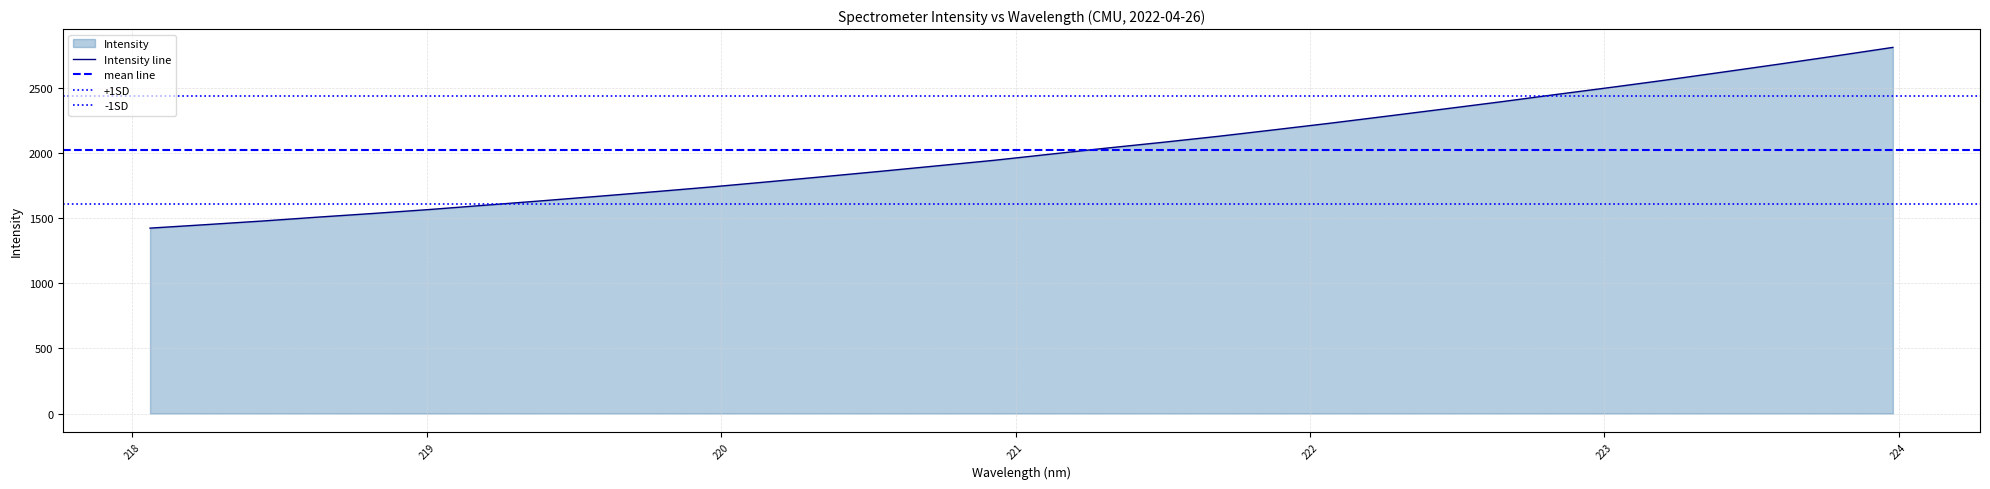

Reading left to right, extract all data points from this chart.

1423.1	1450.1	1477.8	1508.0	1536.8	1567.1	1600.6	1634.1	1668.6	1703.8	1740.3	1779.3	1819.4	1859.9	1901.8	1943.7	1990.7	2037.2	2081.8	2128.3	2178.5	2229.5	2283.0	2337.1	2391.8	2448.9	2504.7	2562.3	2622.6	2683.7	2746.2	2810.6